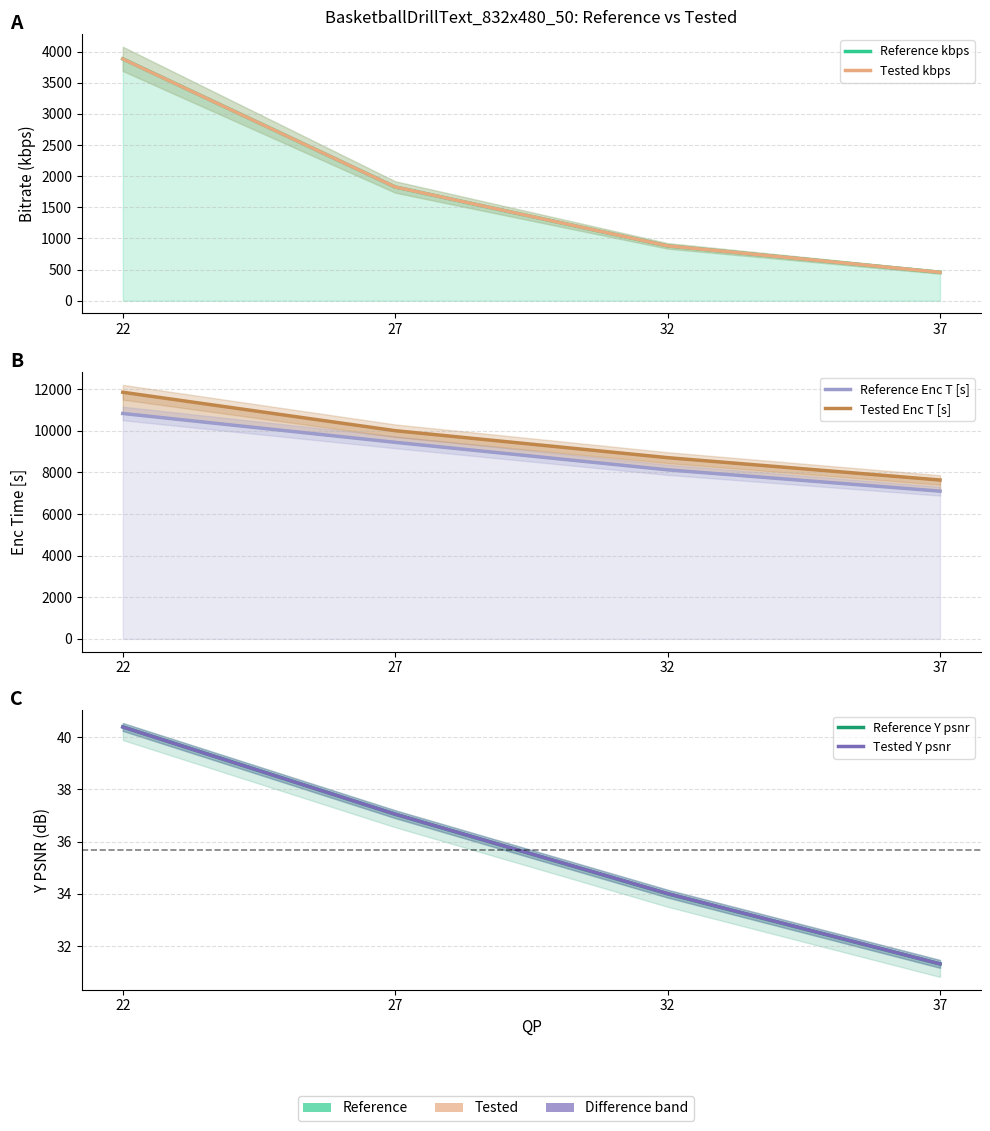

How many values in the Tested Y psnr series exceed 37?

2